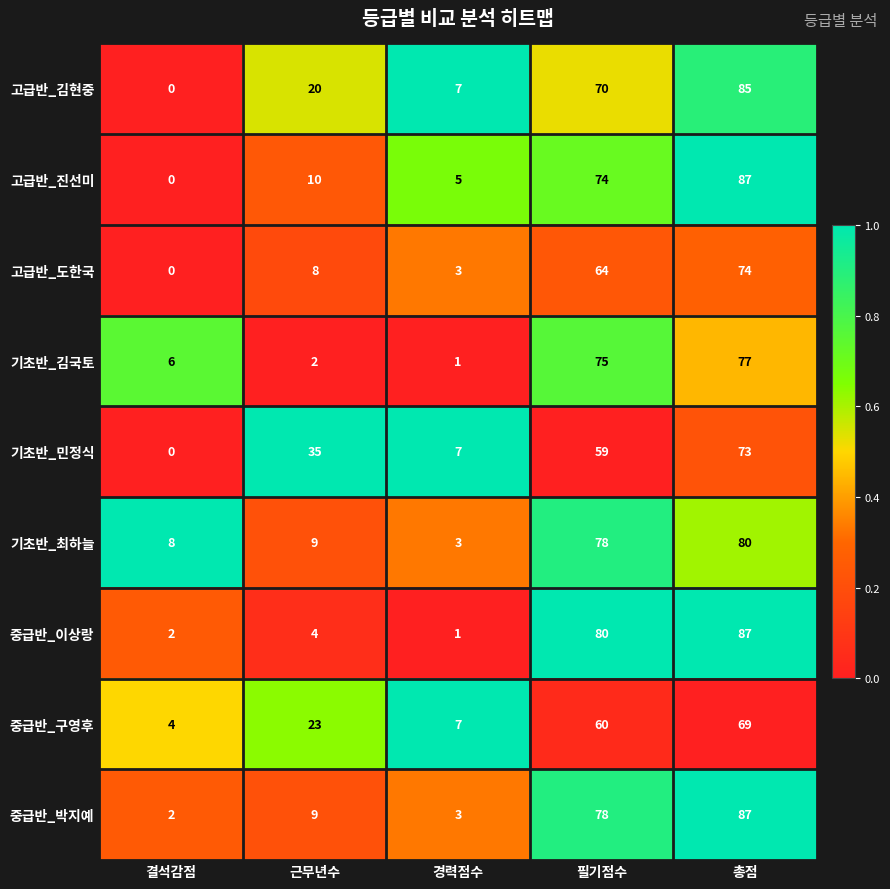

What is the spread (max minus min) of values at 근무년수?

33